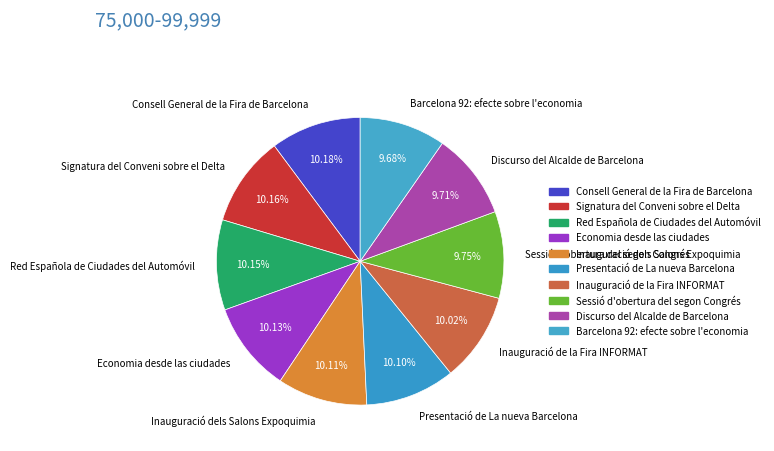

What is the ratio of the value at Consell General de la Fira de Barcelona to the value at Presentació de La nueva Barcelona?

1.0